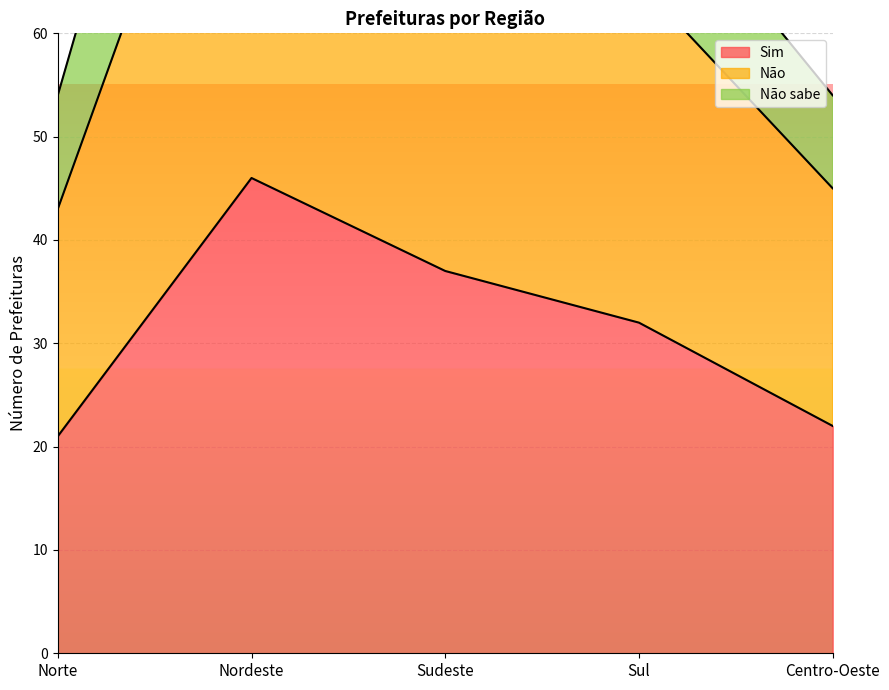

Does the chart display data point markers on the line(s)?

No